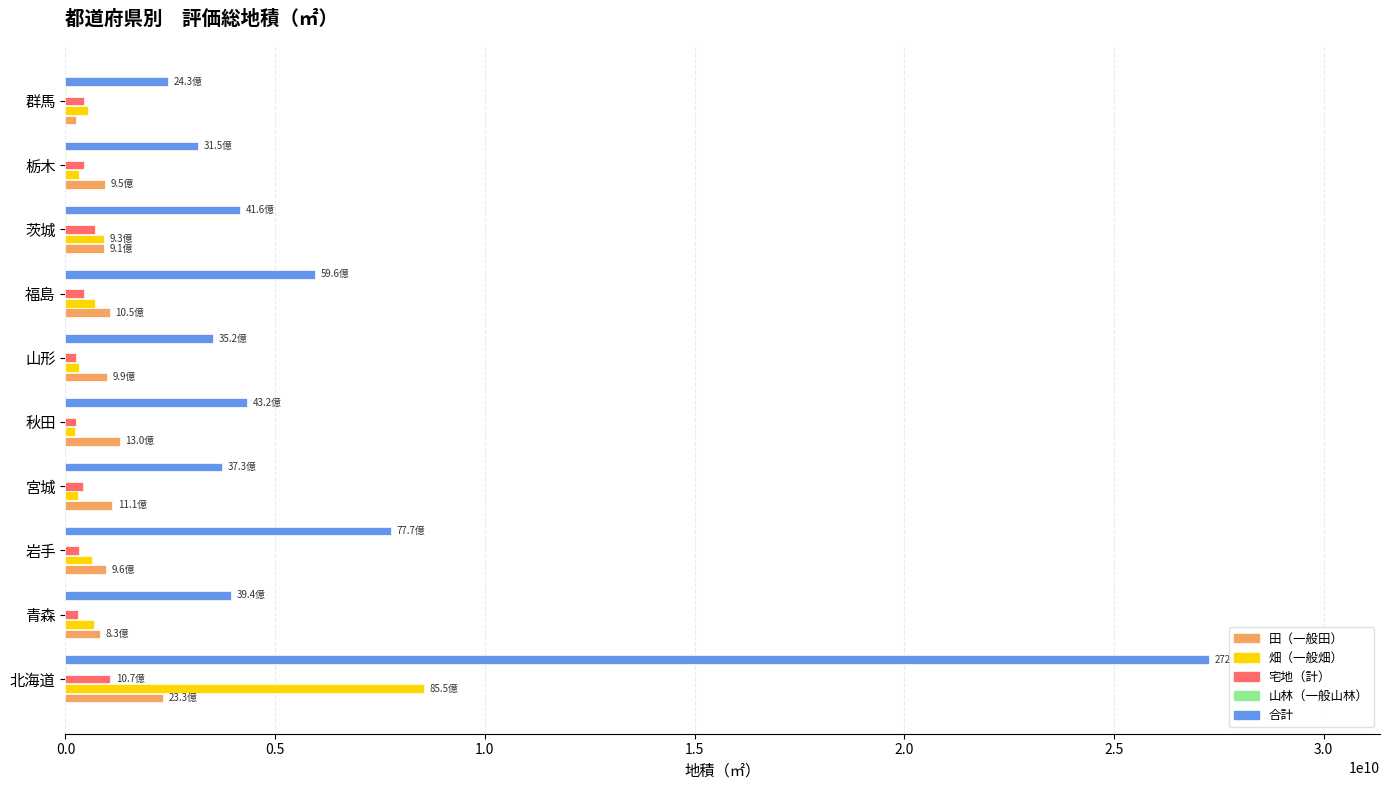

Is it true that 合計 equals 1396578749 at 栃木?

False